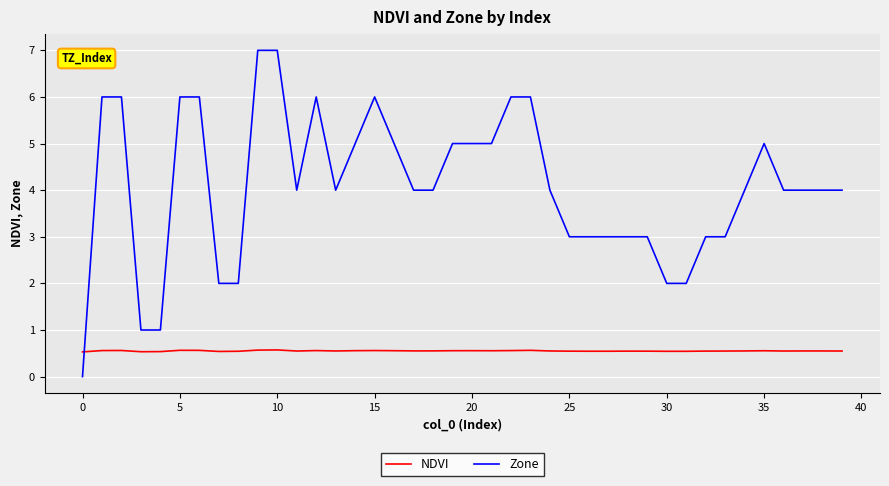

Which series has the largest total across all categories?

Zone